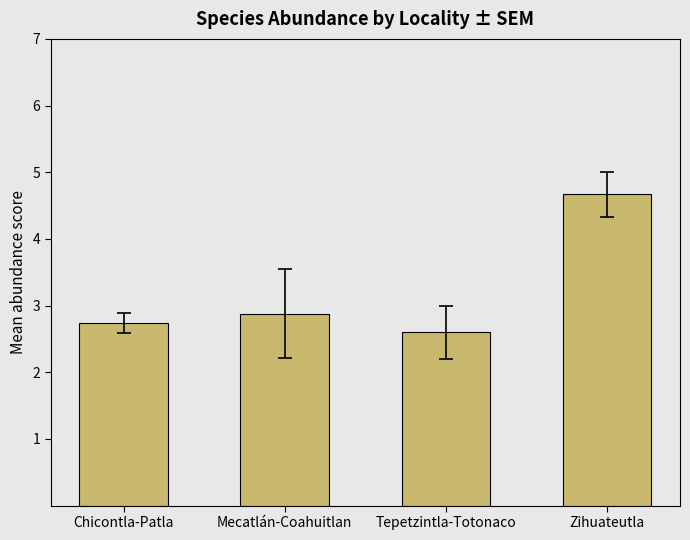

List the labels in order of value, smallest first.

Tepetzintla-Totonaco, Chicontla-Patla, Mecatlán-Coahuitlan, Zihuateutla